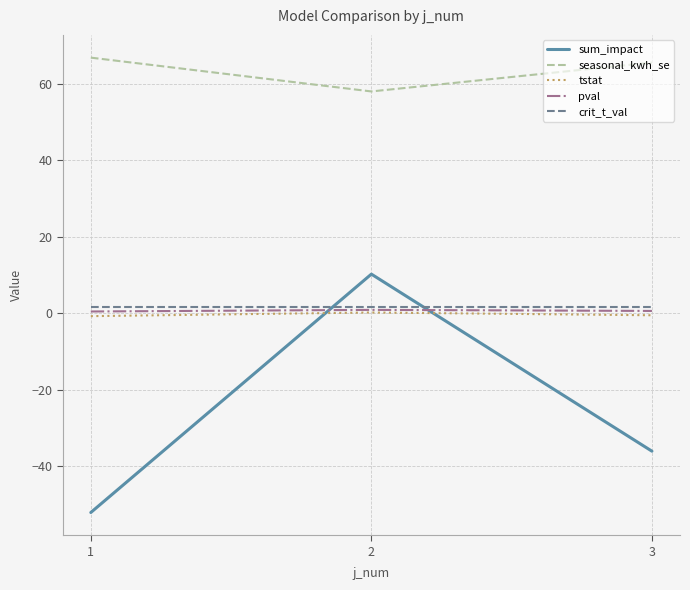

What is the sum of all sum_impact values?

-78.0